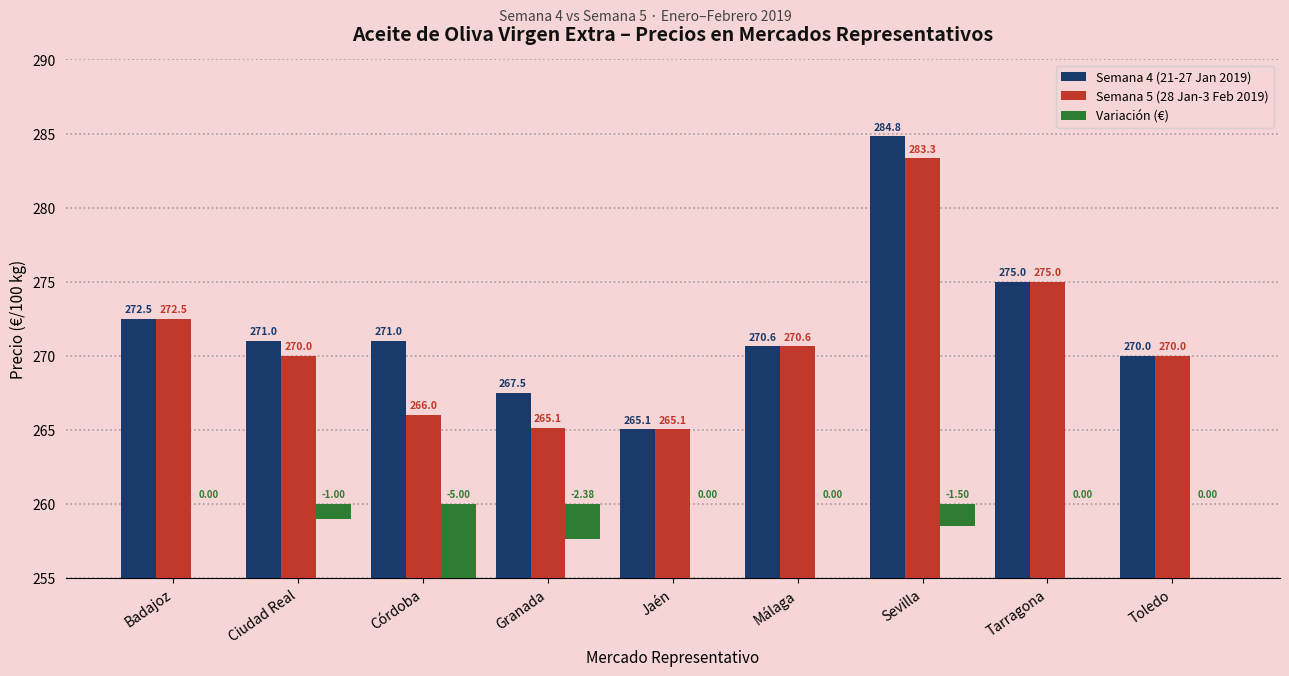

What is the average value of the Semana 4 (21-27 Jan 2019) series?

271.9